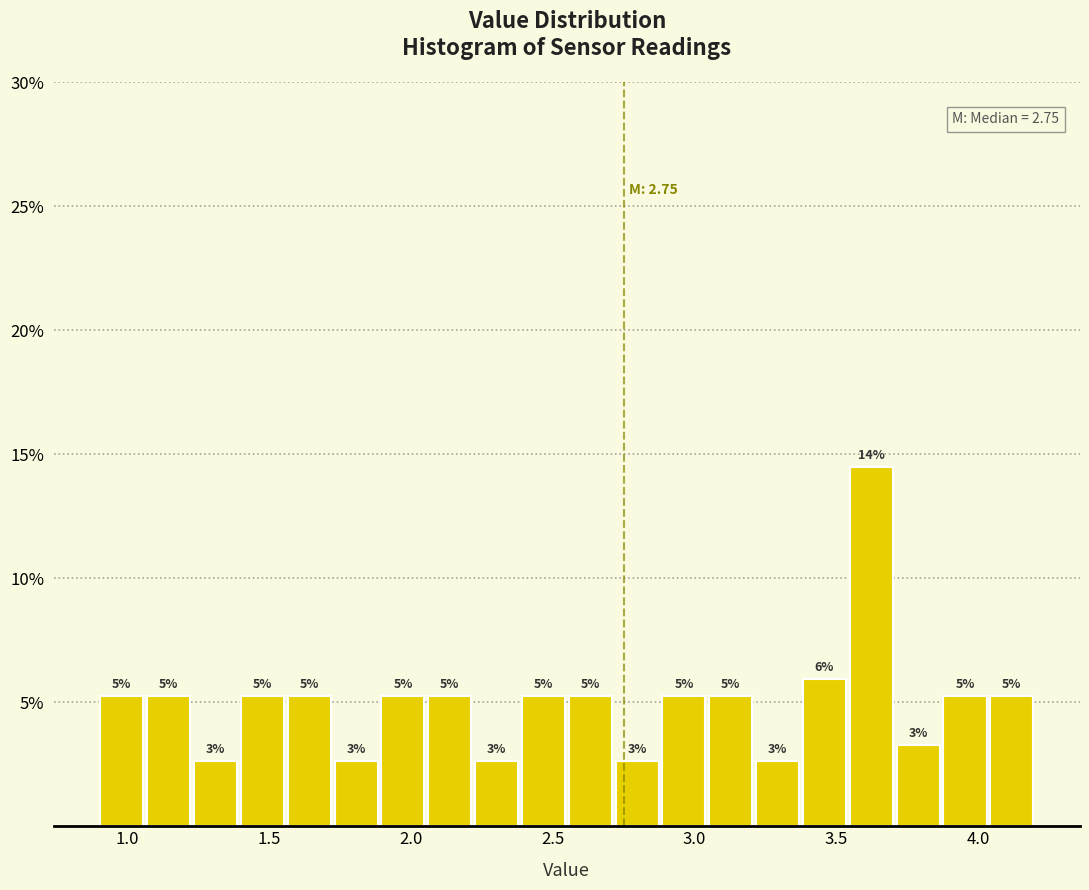

Around what value on the x-axis is the tallest bar? Give the approximate position of its centre, as read against the axis.

3.60